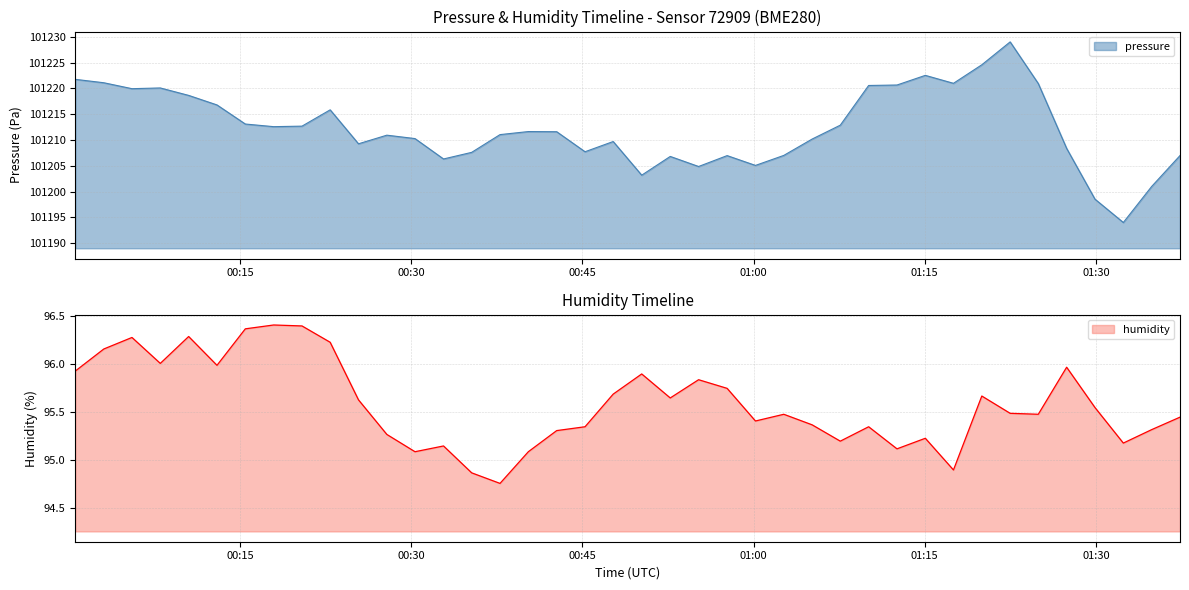

What is the highest value of the pressure series?

101229.0